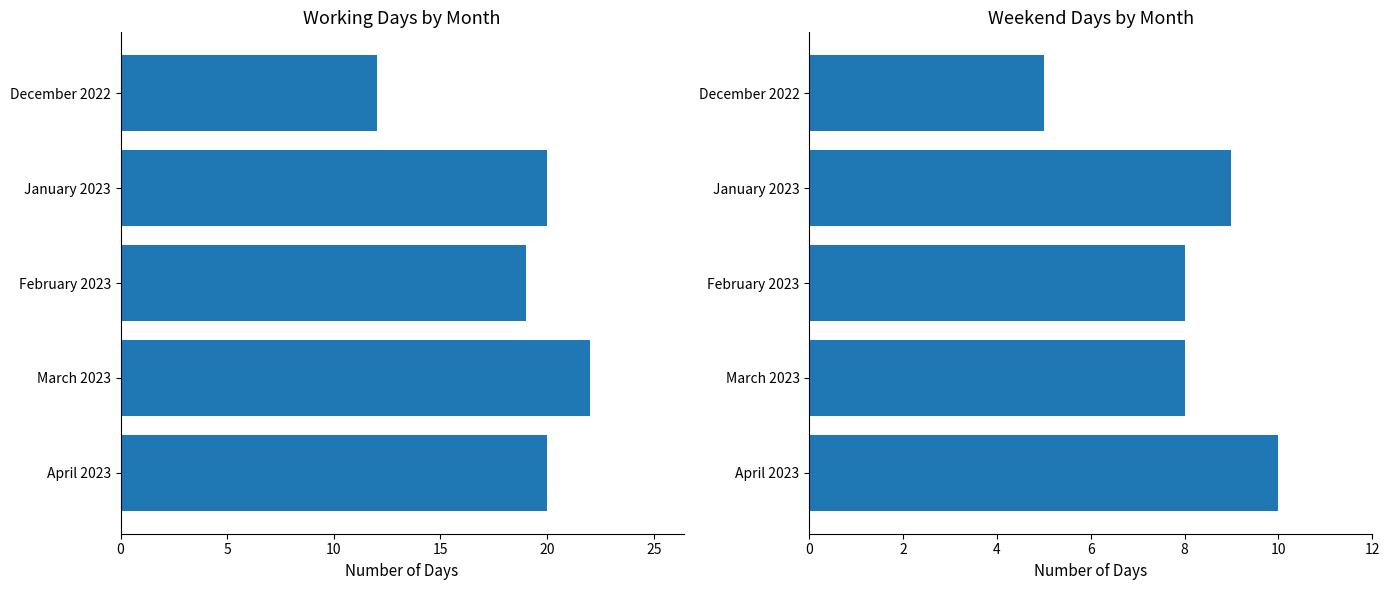

How many bars are there in each group?

2